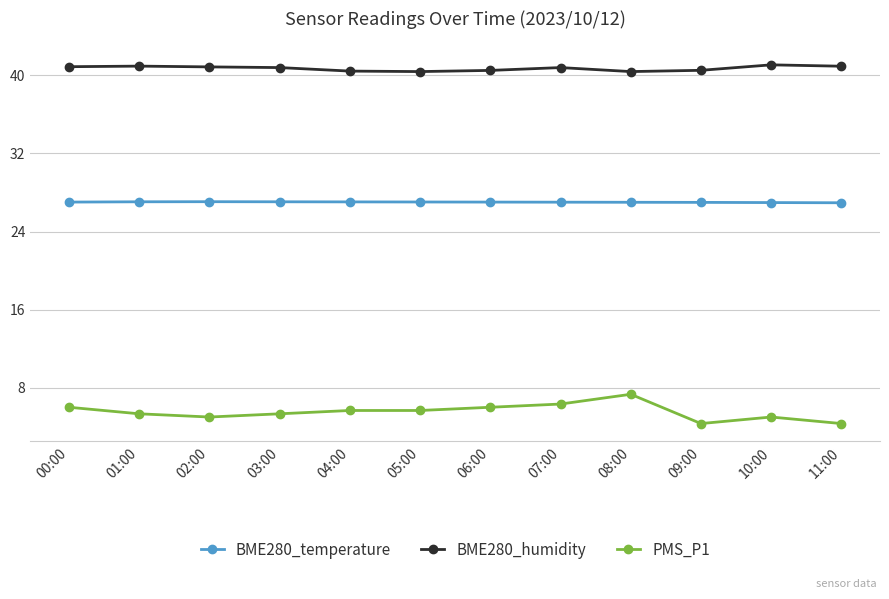

True or false: PMS_P1 and BME280_humidity cross at least once.

False